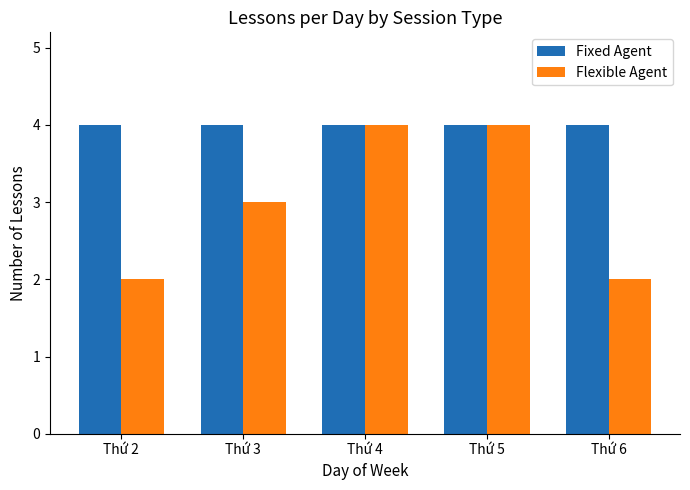

What is the value of the Flexible Agent bar at the 1st from the left?

2